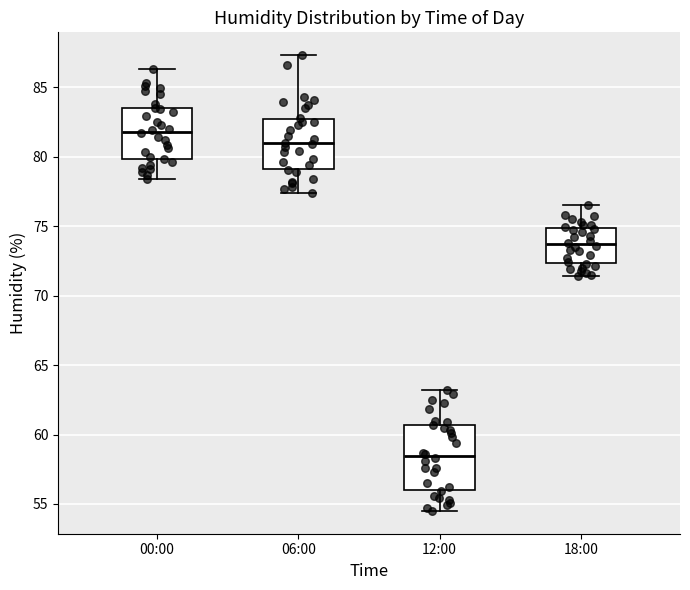

Which box has the highest median line?

00:00